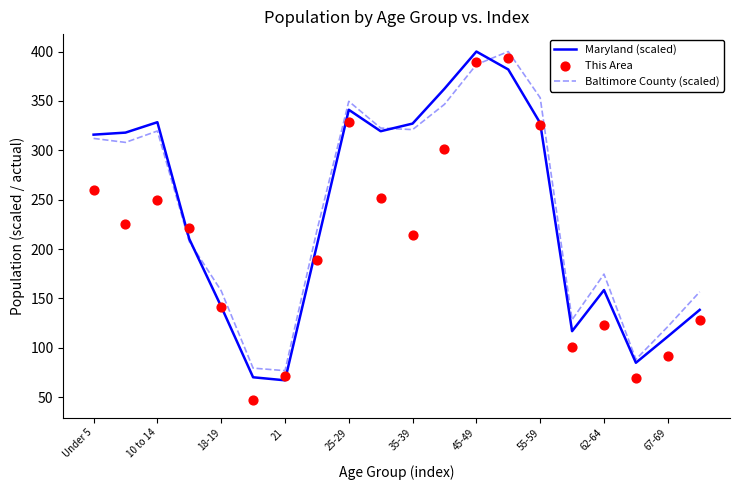

True or false: Baltimore County (scaled) has a value of 247.9 at 18-19.

False